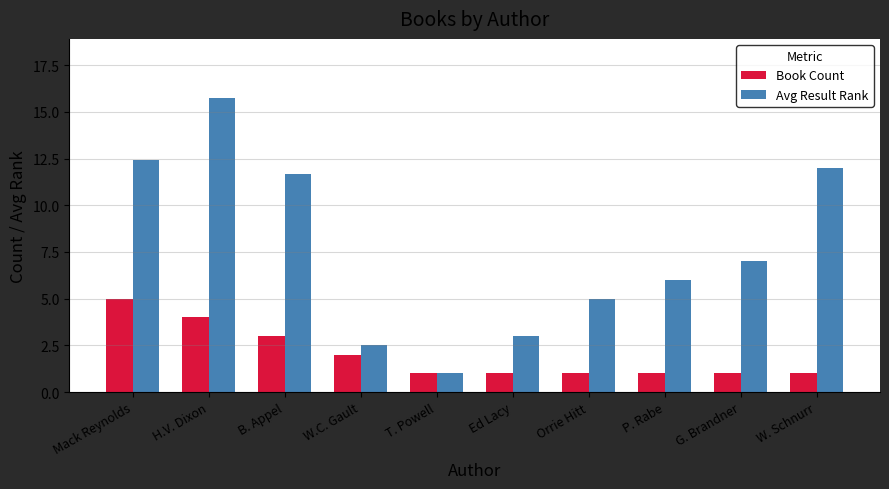

Which series has the widest spread of values?

Avg Result Rank